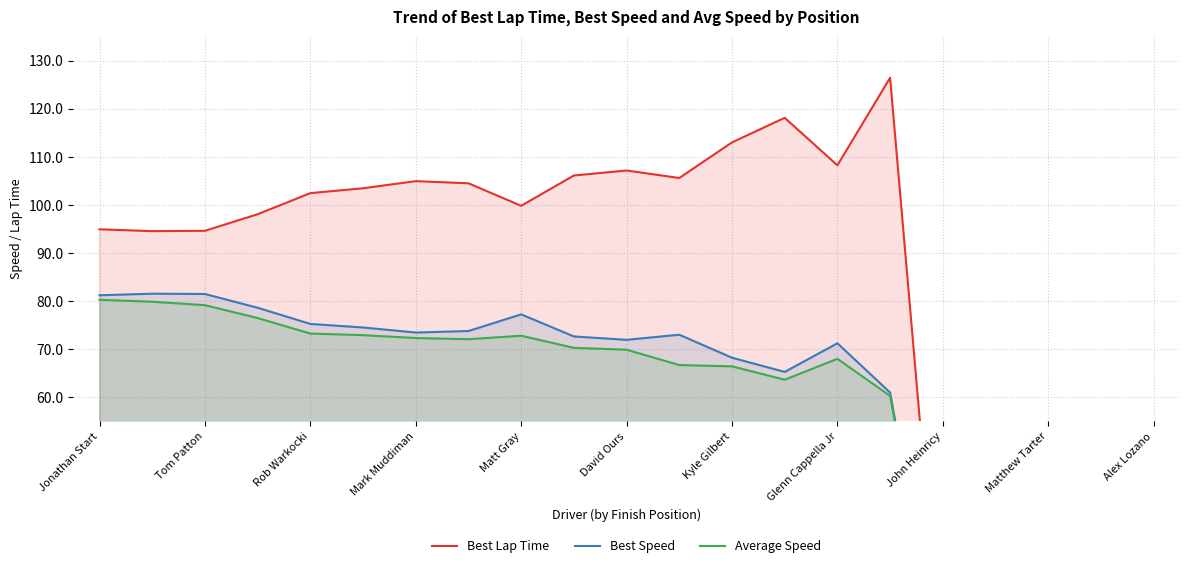

Which series changed the most between Matthew Tarter and Alex Lozano?

Best Lap Time